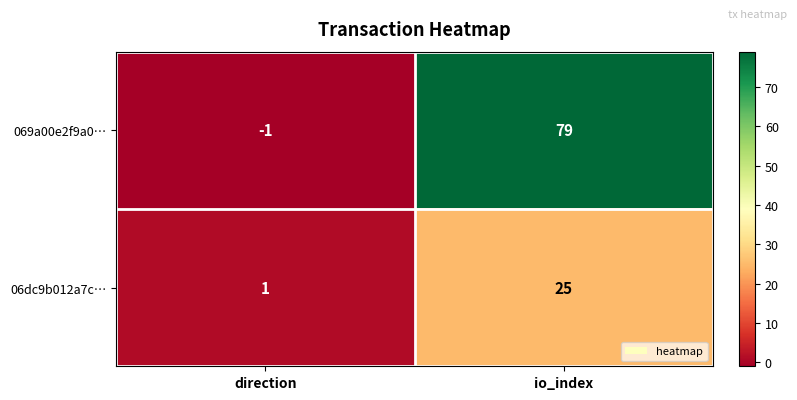

Which series has the largest range (max minus min)?

069a00e2f9a0…